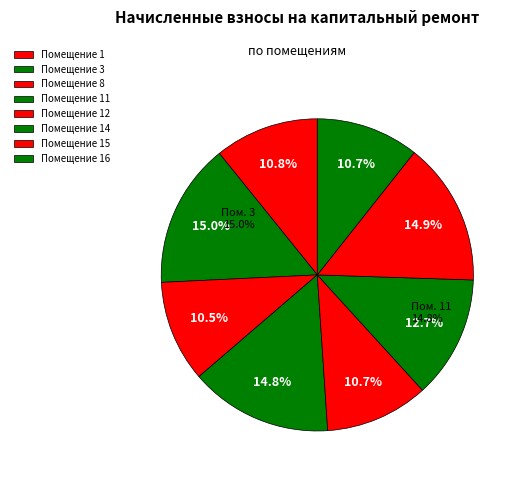

What is the largest slice in the pie chart?

3